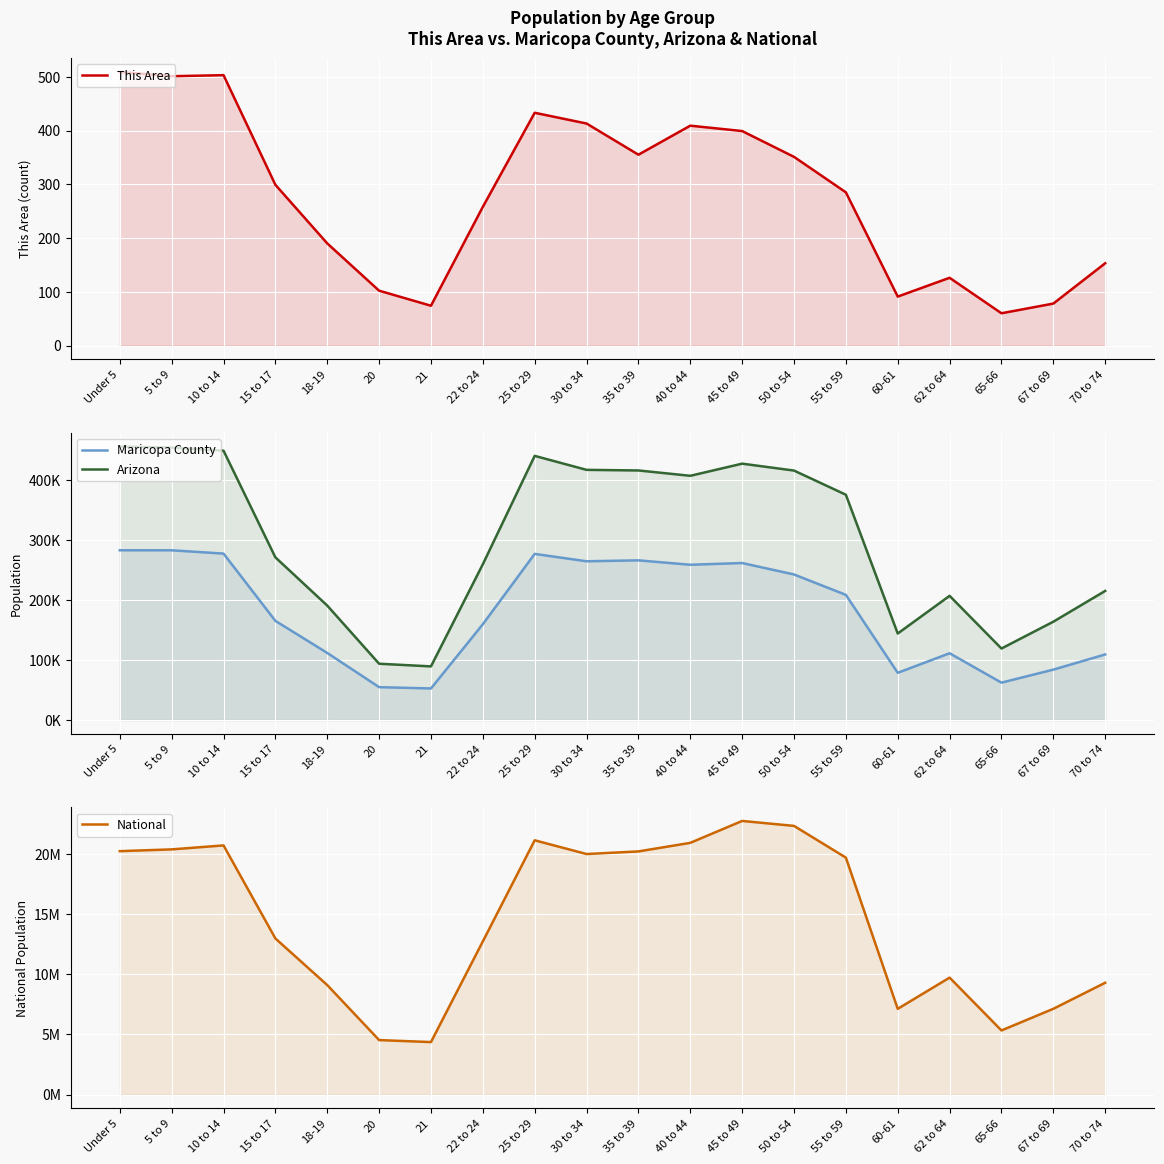

What is the sum of all Arizona values?

6008078